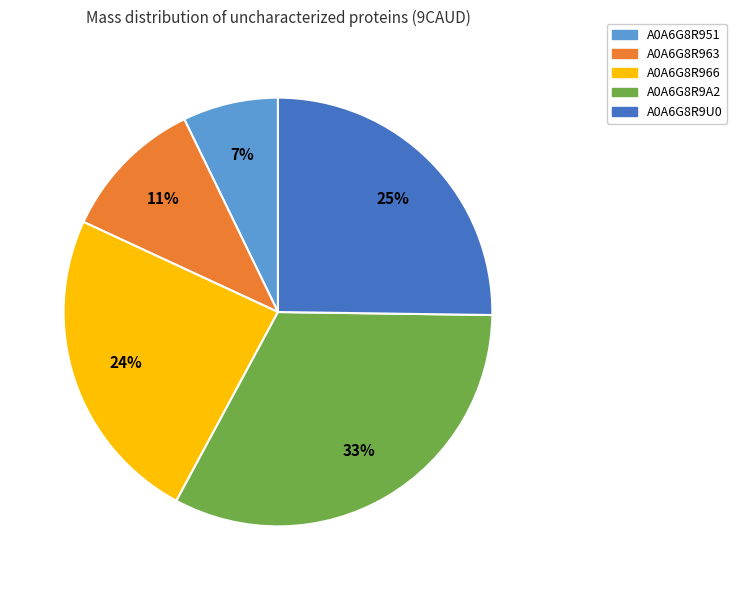

What is the smallest slice in the pie chart?

A0A6G8R951